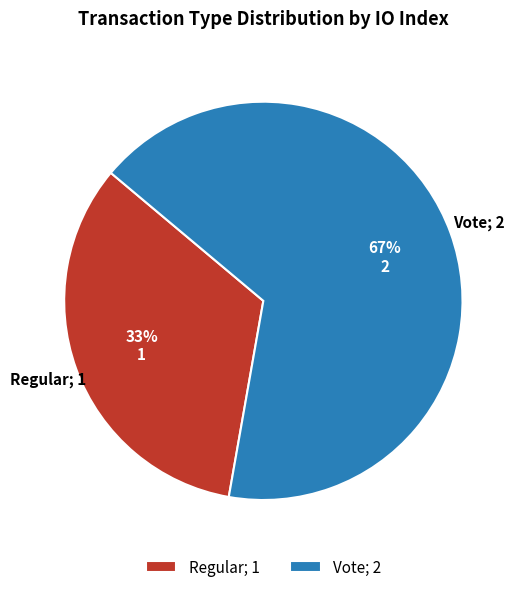

Between Regular; 1 and Vote; 2, which is larger?

Vote; 2